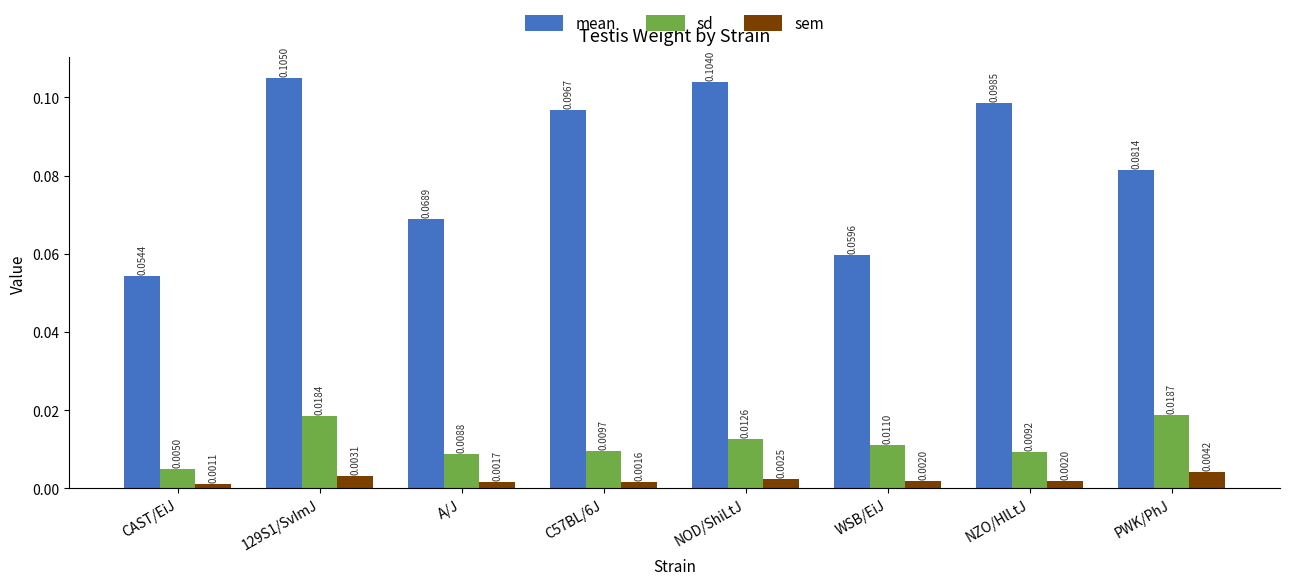

Rank the categories by mean value from lowest to highest.

CAST/EiJ, WSB/EiJ, A/J, PWK/PhJ, C57BL/6J, NZO/HlLtJ, NOD/ShiLtJ, 129S1/SvImJ